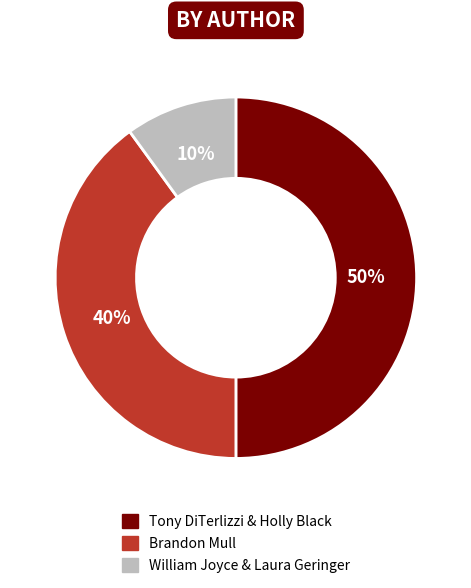

Which has a higher value, William Joyce & Laura Geringer or Brandon Mull?

Brandon Mull